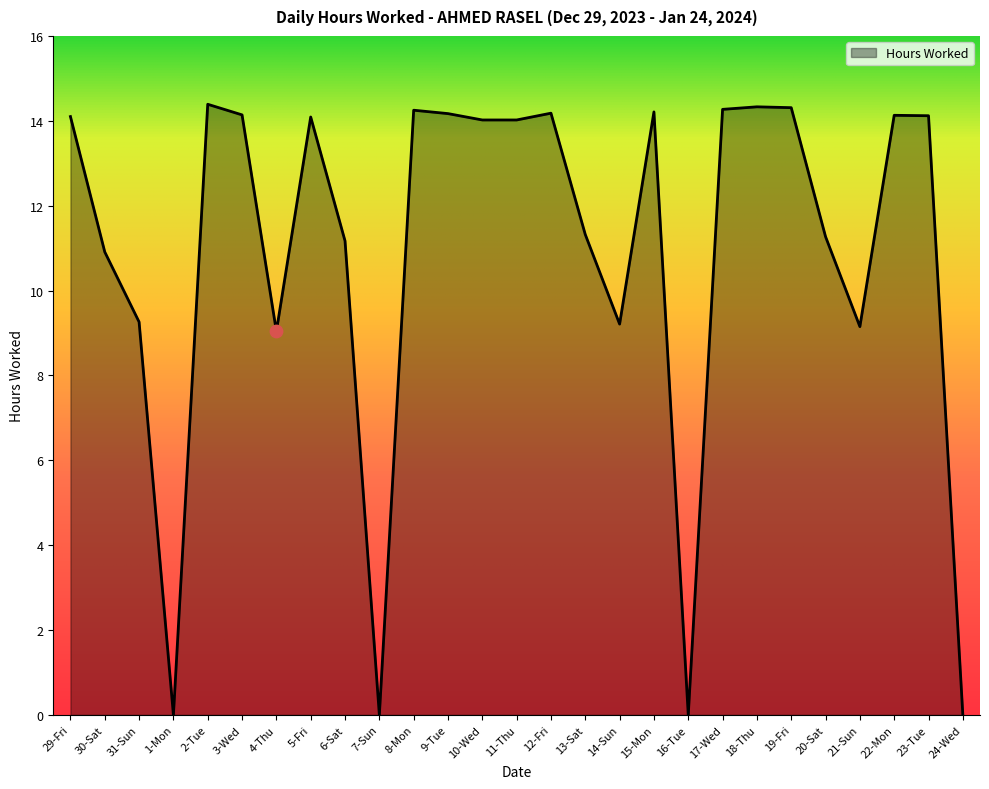

Approximately how many times larger is the value at 23-Tue compared to 10-Wed?

1.0